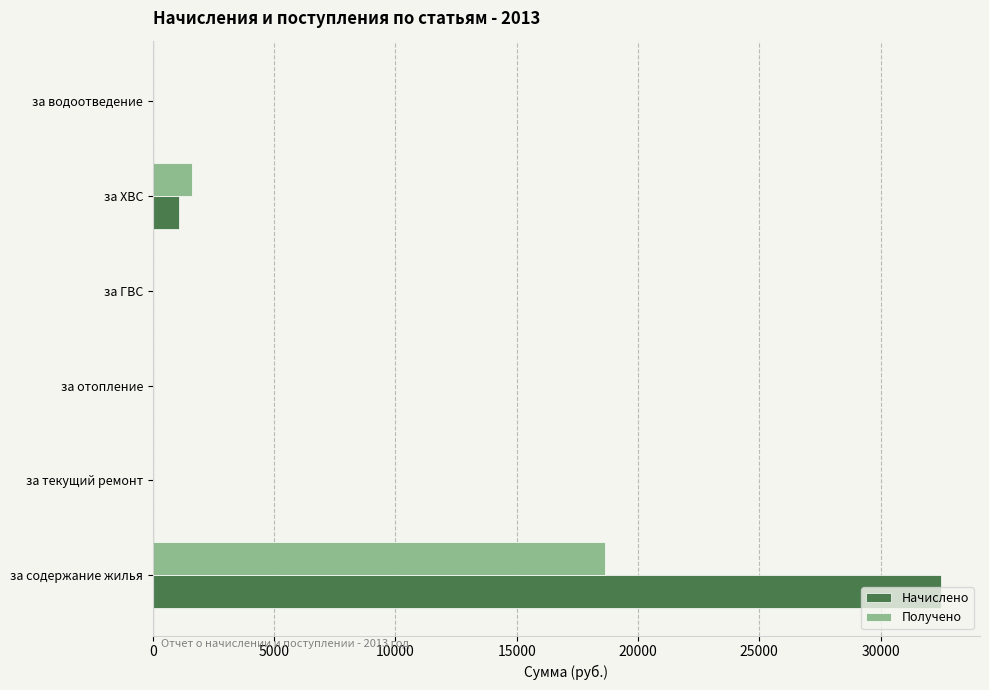

Where is Начислено nearest to the value 16236?

за ХВС